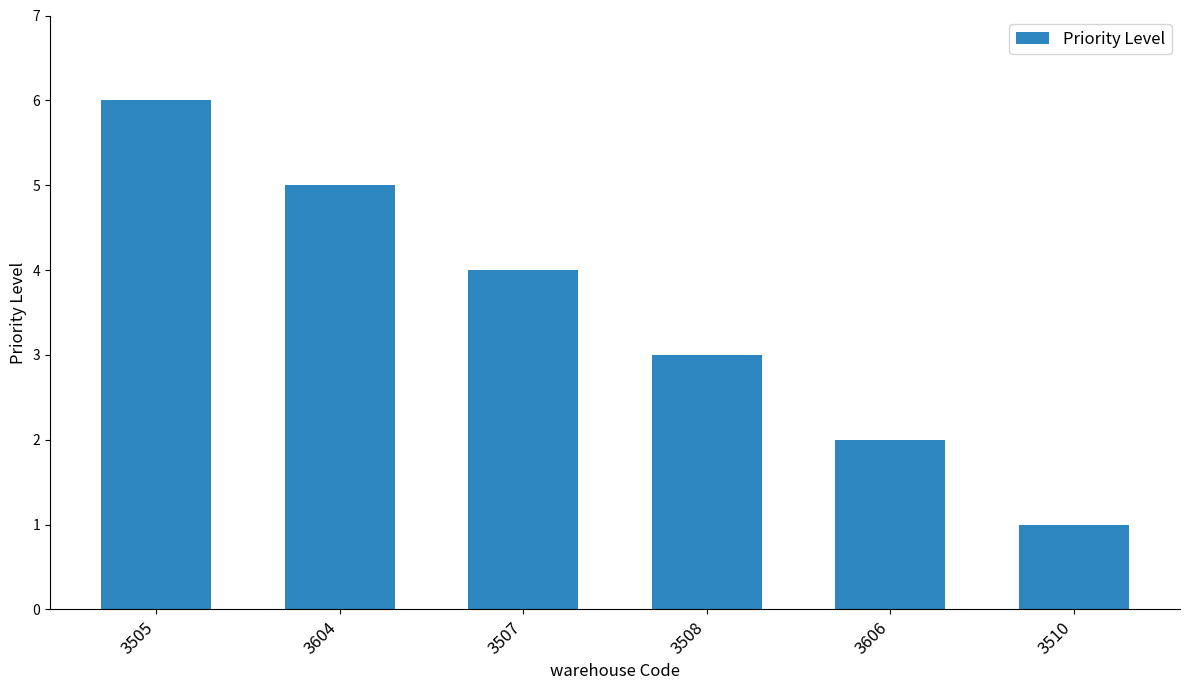

What is the ratio of the value at 3508 to the value at 3507?

0.8